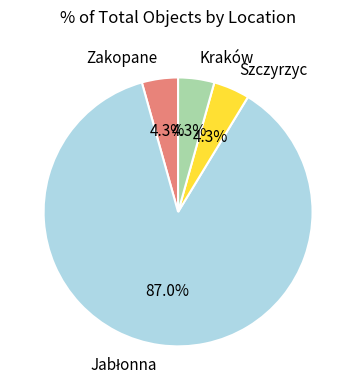

How much of the chart is everything except Kraków?

95.7%